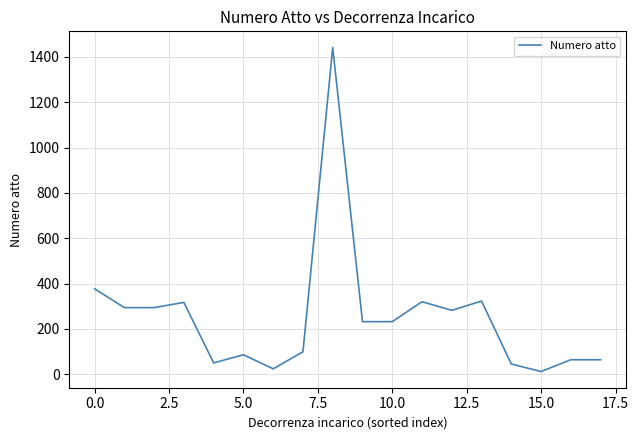

True or false: there are more than 1 points higher than both neighbors.

True